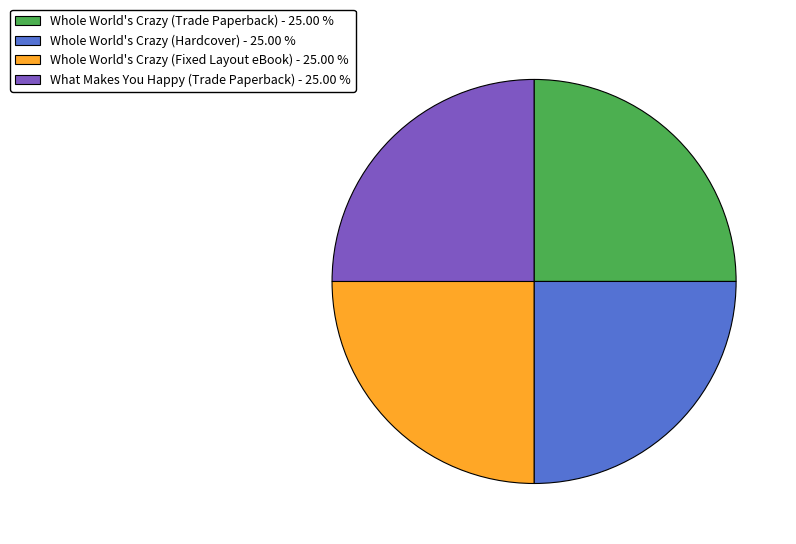

What is the ratio of the value at What Makes You Happy (Trade Paperback) - 25.00 % to the value at Whole World's Crazy (Hardcover) - 25.00 %?

1.0